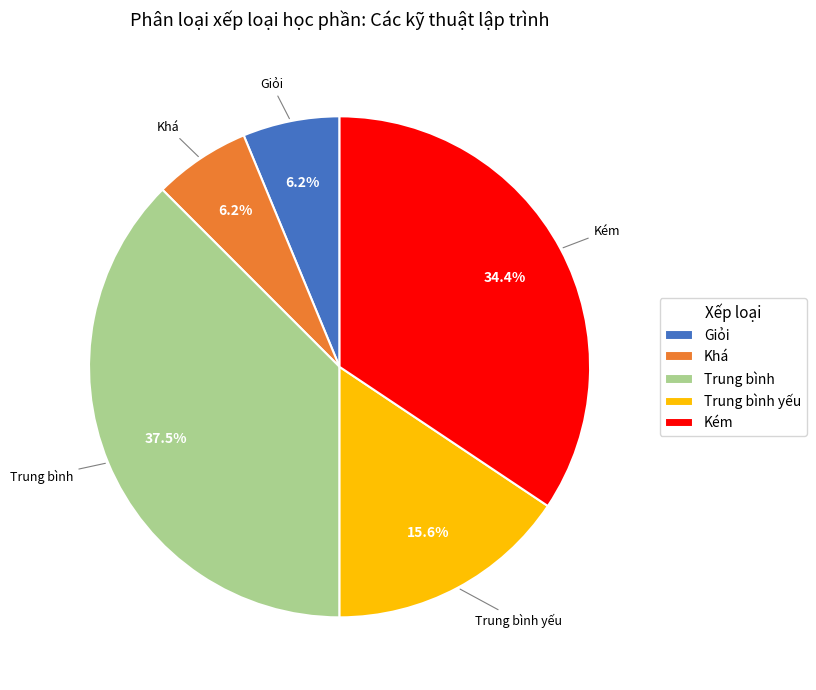

What is the largest slice in the pie chart?

Trung bình